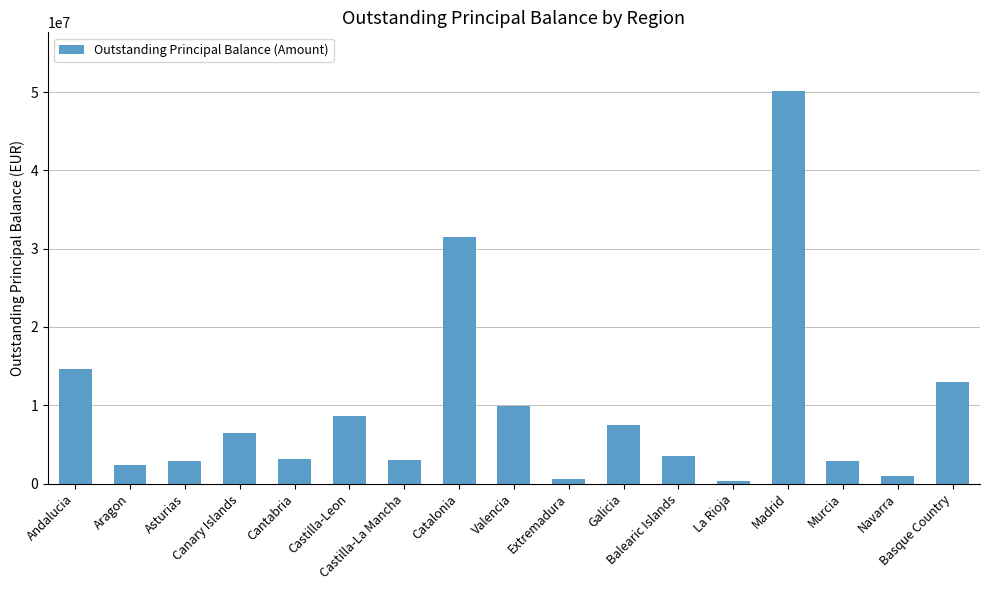

How many bars are there in total?

17